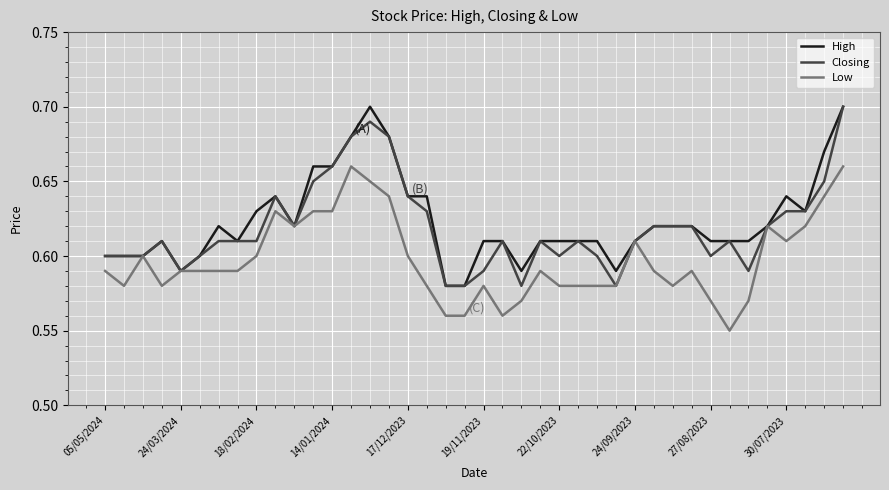

What are all the series names shown in the legend?

High, Closing, Low